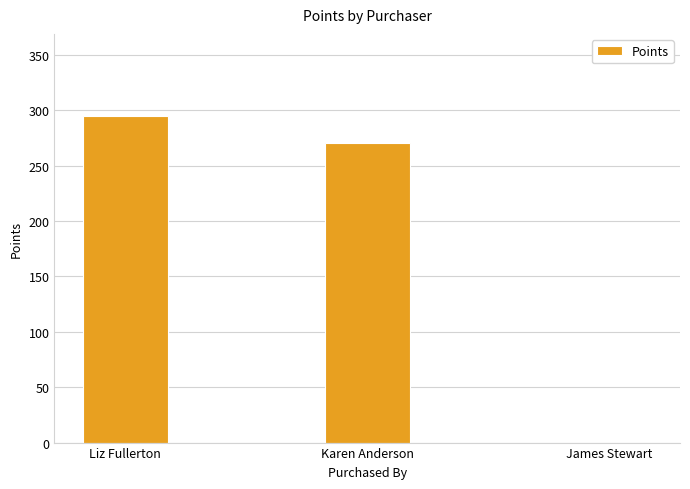

What is the sum of all values?

565